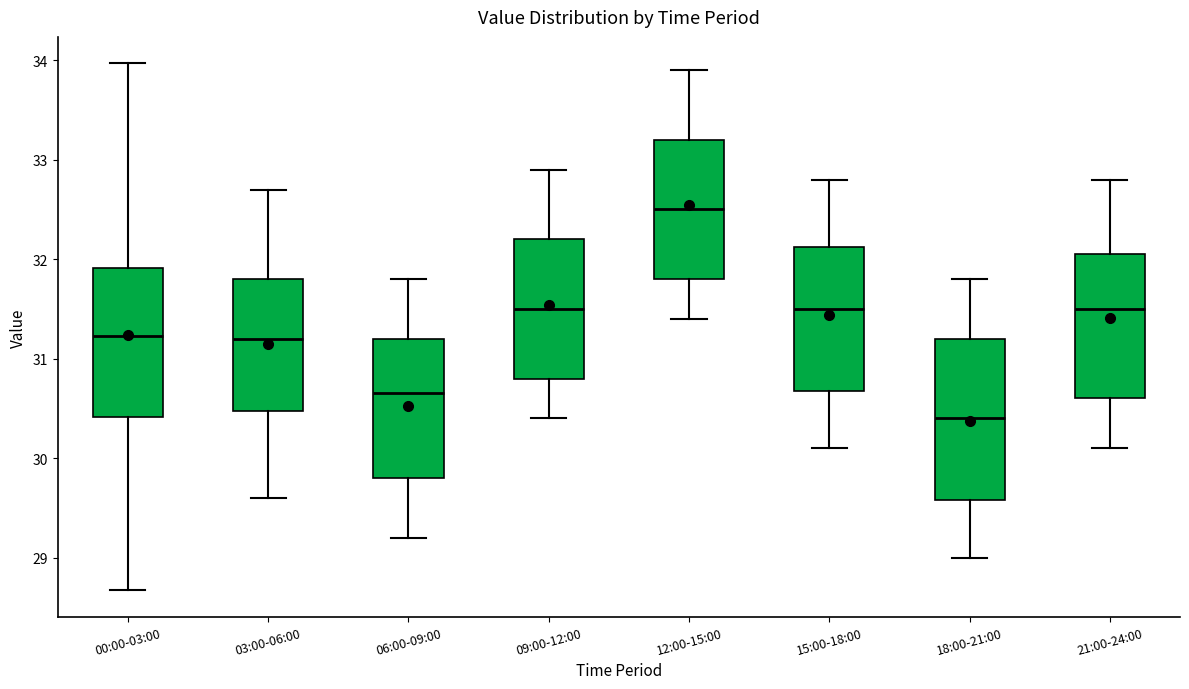

Which box's median line is the lowest?

18:00-21:00